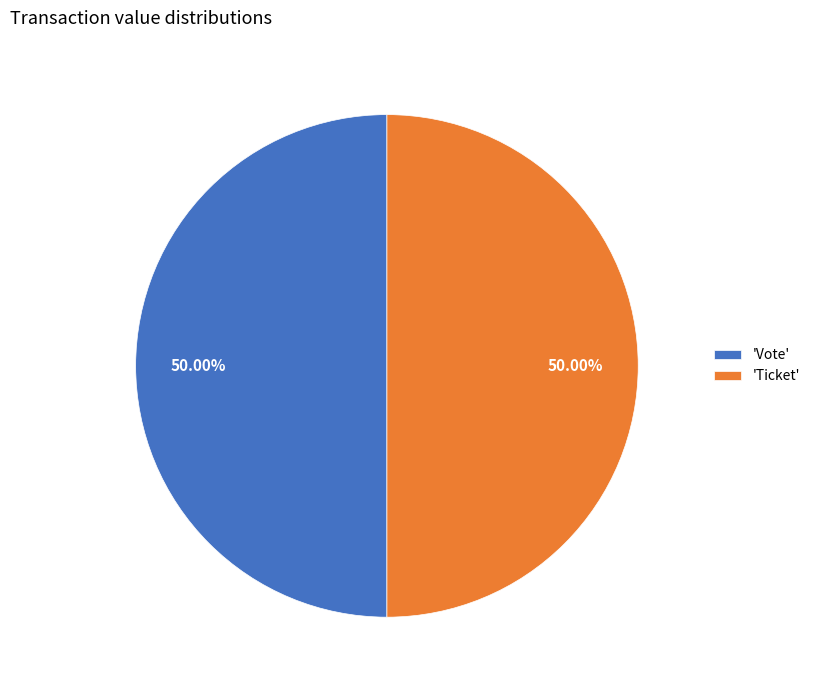

To the nearest percent, what is the average slice percentage?

50%